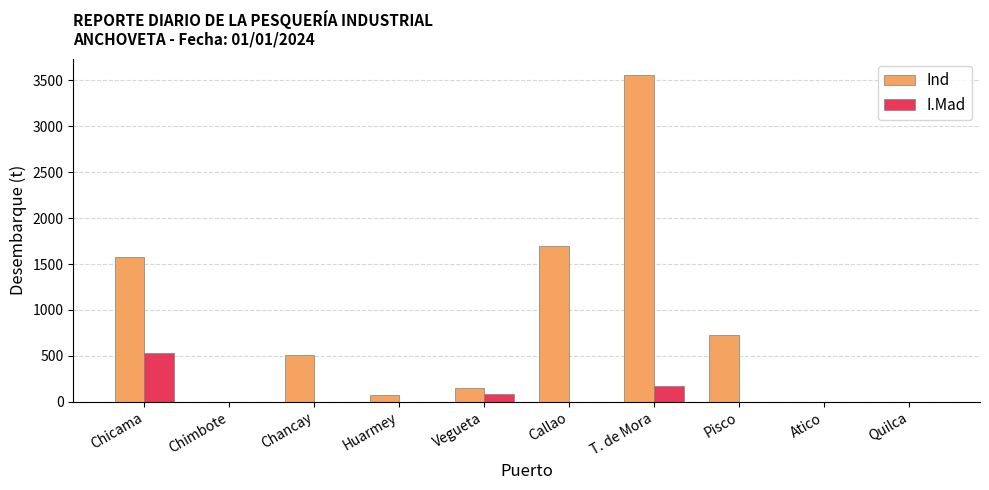

At which category is the sum across all series the highest?

T. de Mora